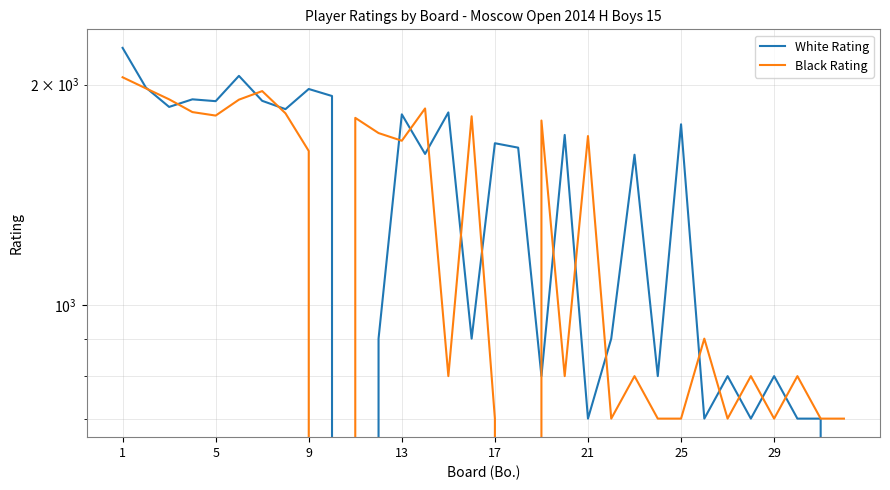

Which category has the highest value in the Black Rating series?

1